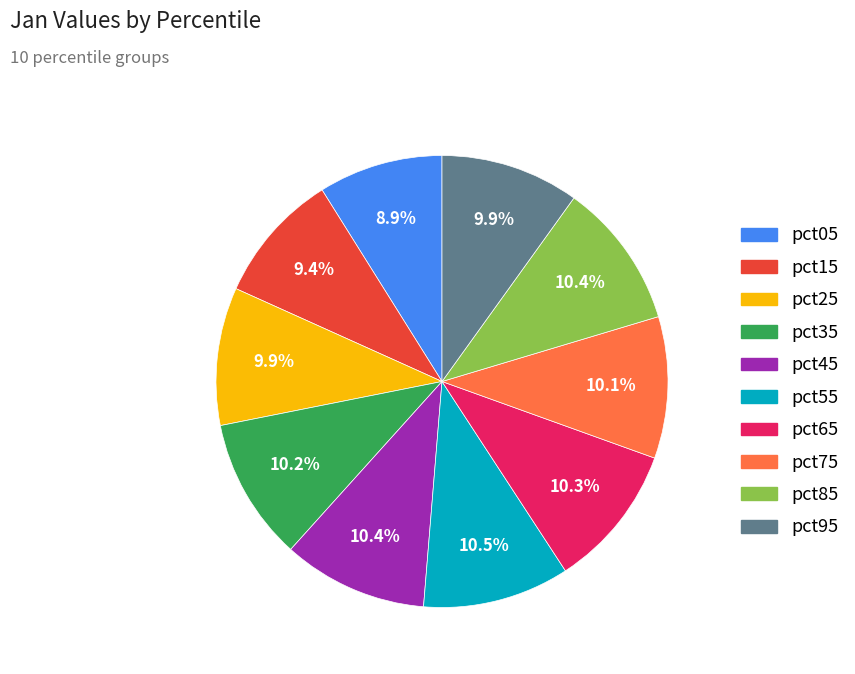

To the nearest percent, what percentage of the pie is pct75?

10%